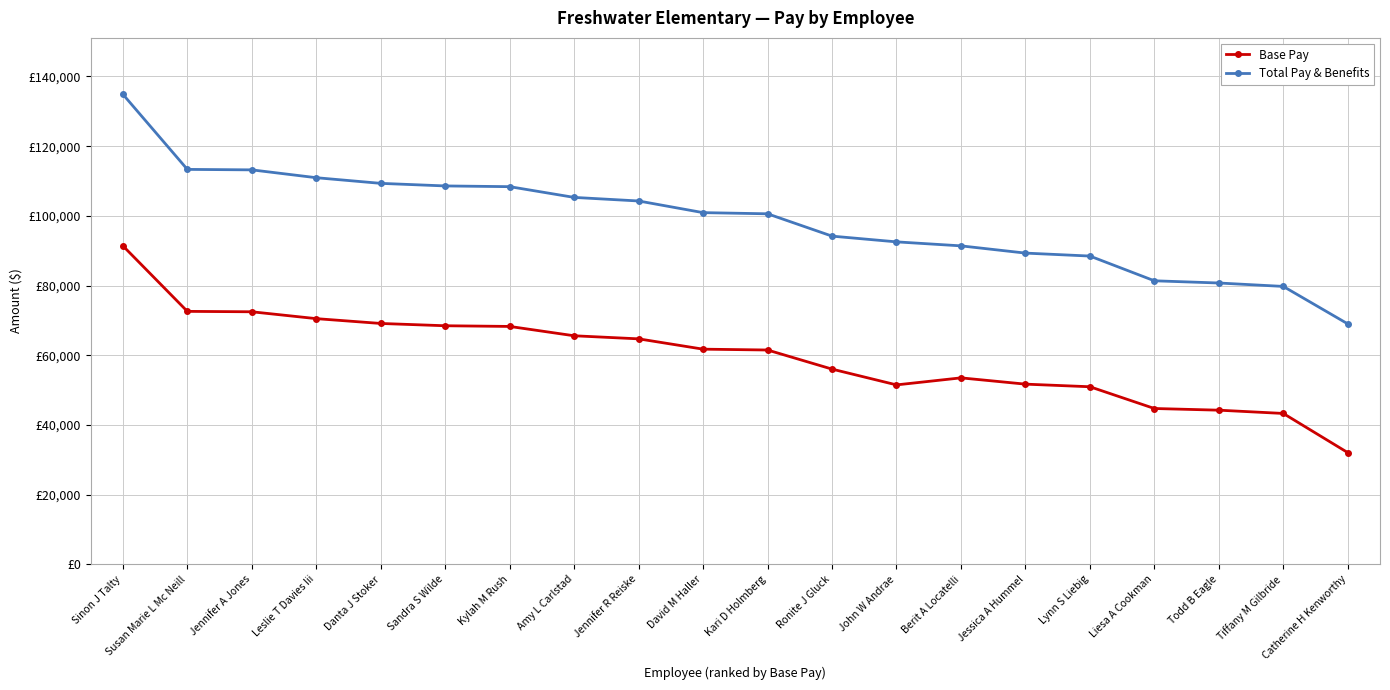

What are all the series names shown in the legend?

Base Pay, Total Pay & Benefits